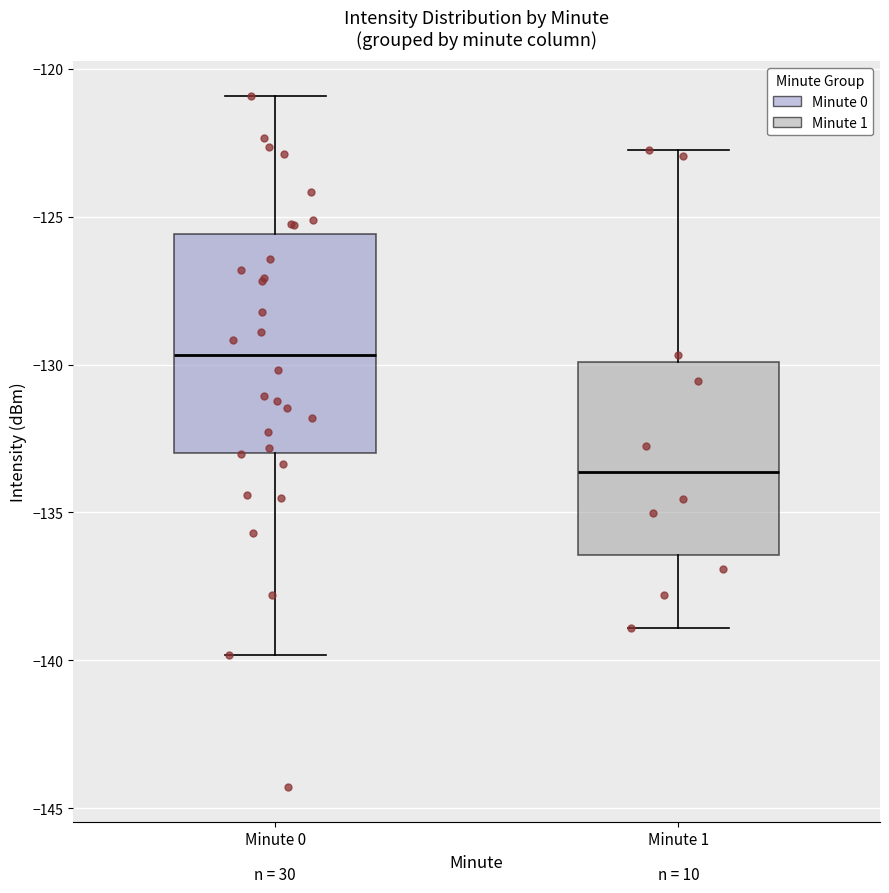

Which box's median line is the highest?

Minute 0